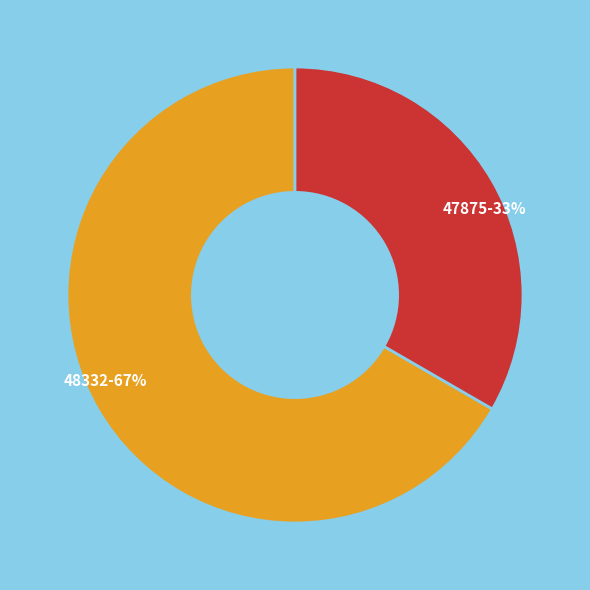

Which category has the smallest portion of the pie?

47875